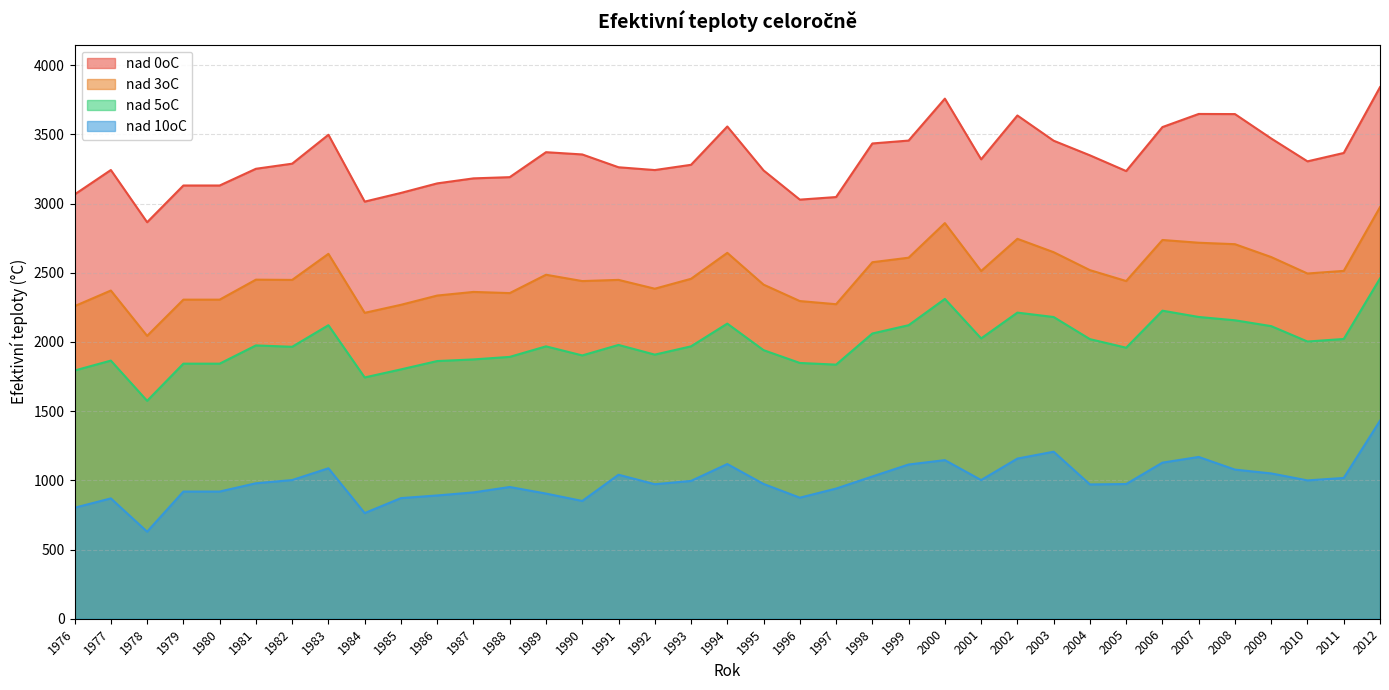

True or false: nad 0oC and nad 5oC cross at least once.

False